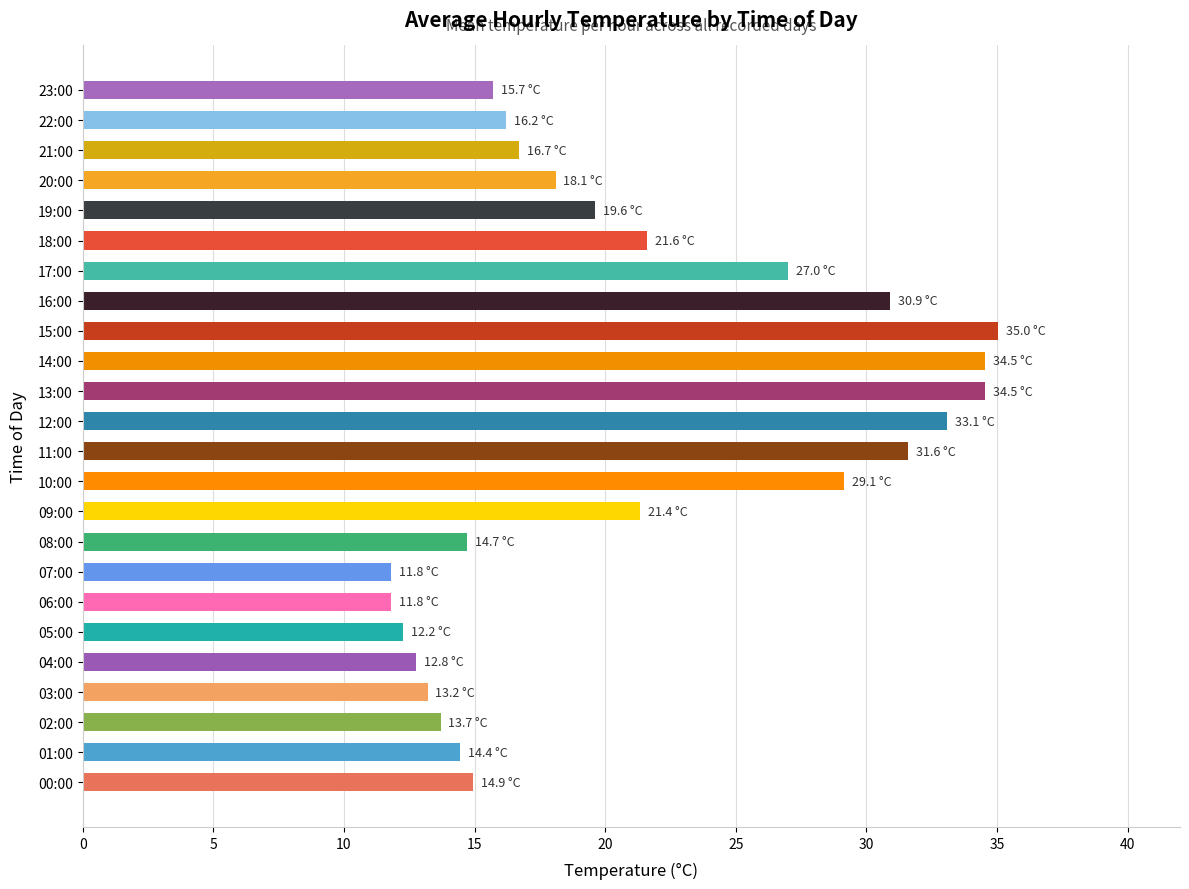

What is the smallest value displayed?

11.8